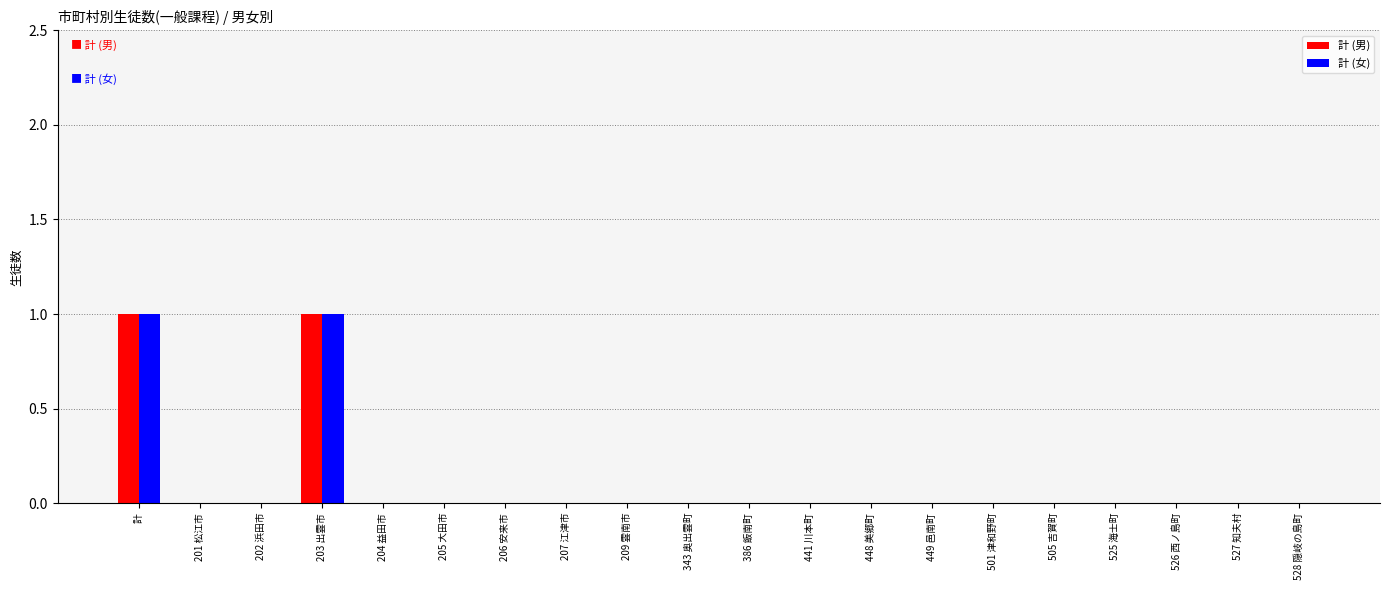

The 計 (男) series shows 0 at 386 飯南町. True or false?

True